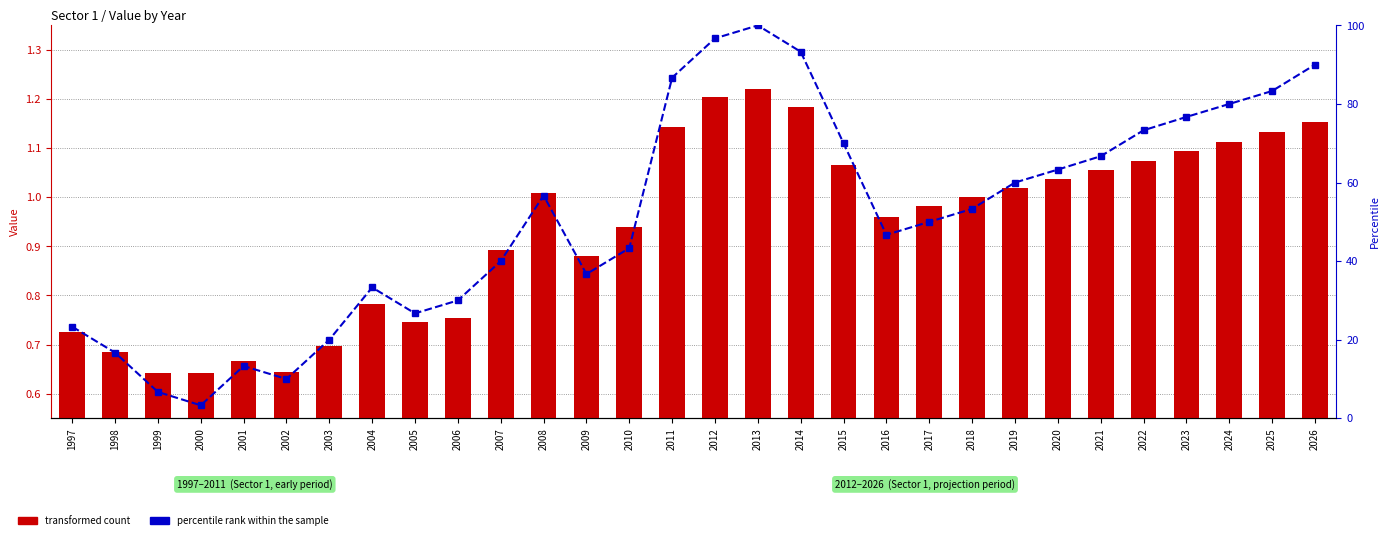

The percentile rank within the sample series shows 51.4 at 2025. True or false?

False